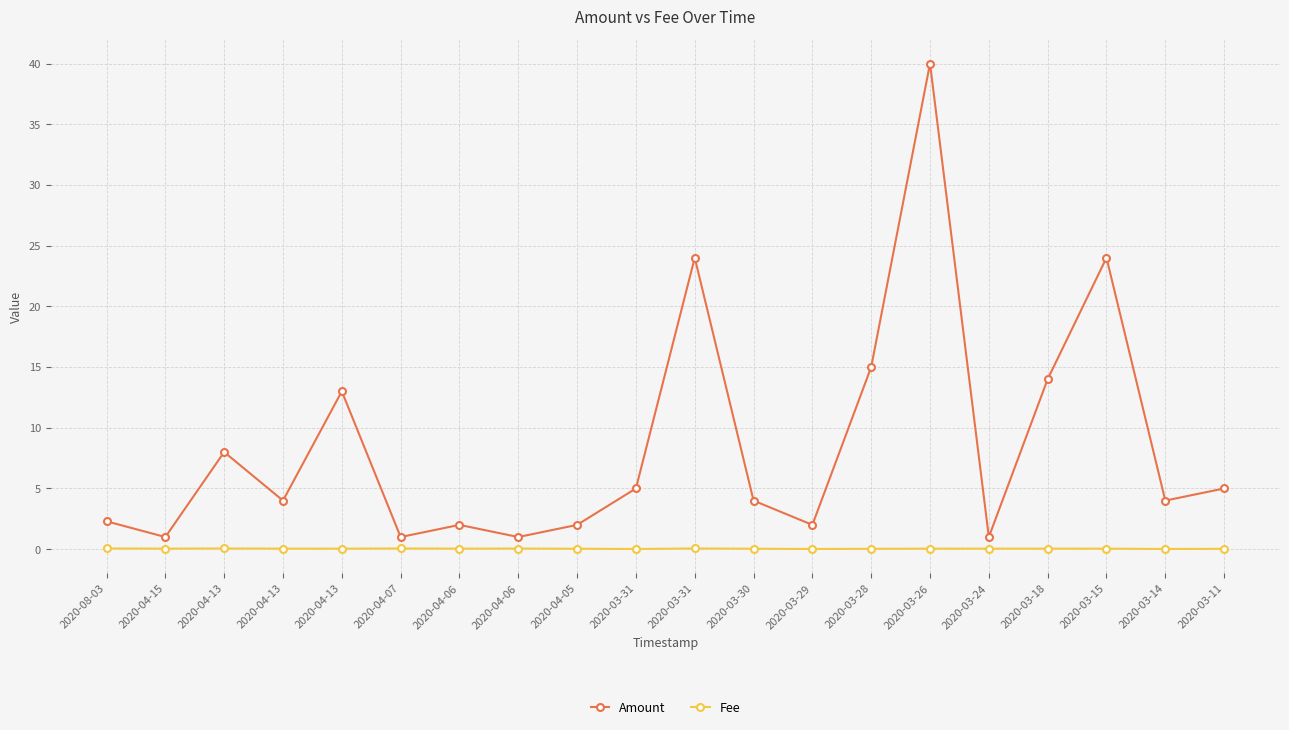

At which category does Fee reach its first local peak?

2020-04-13